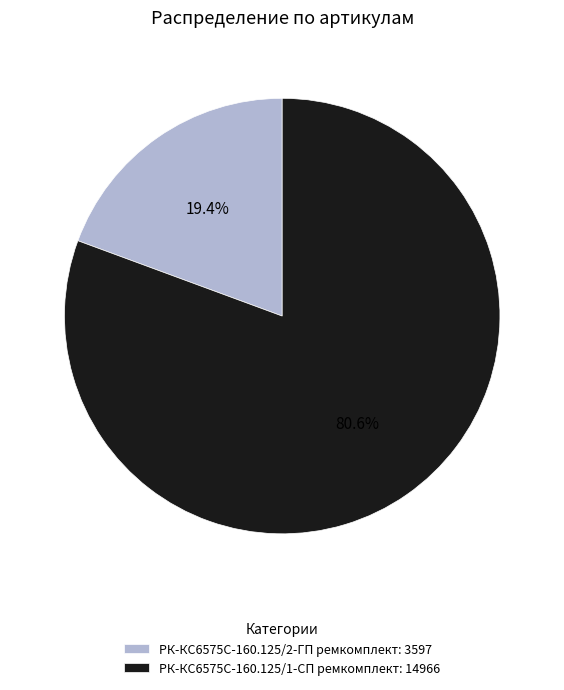

To the nearest percent, what is the average slice percentage?

50%